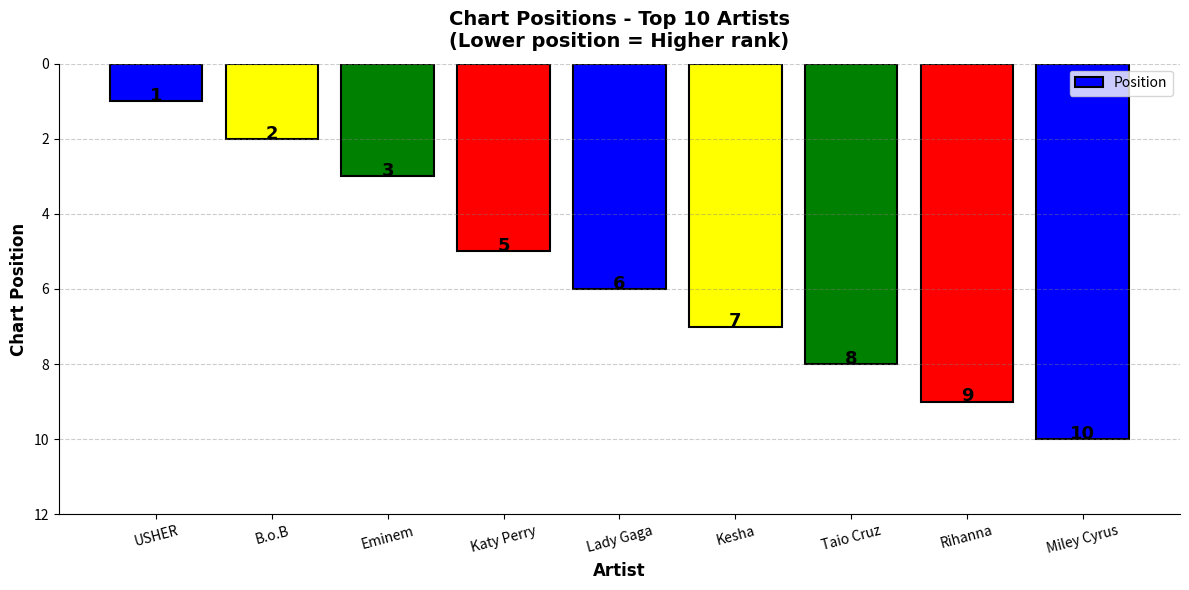

Reading left to right, transcribe all the data shown in this chart.

1	2	3	5	6	7	8	9	10